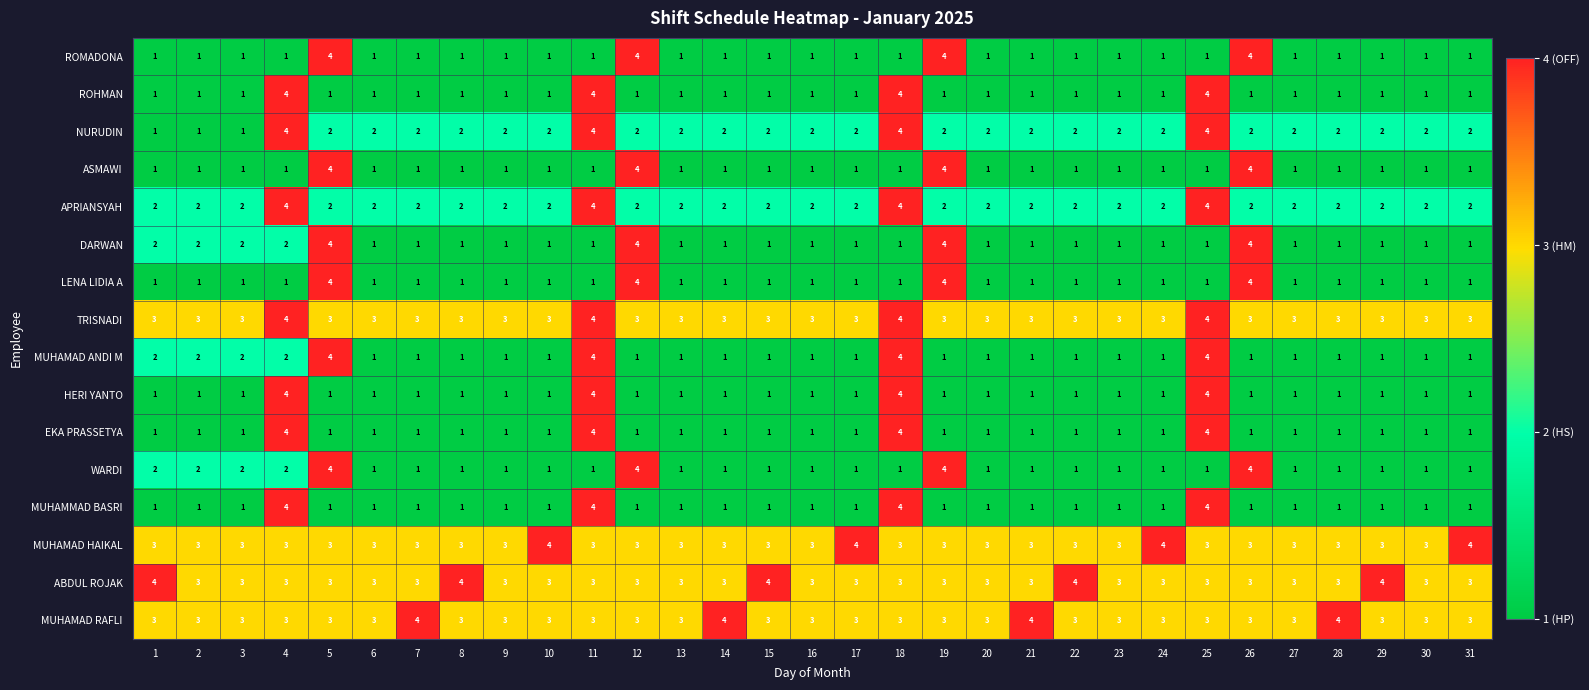

True or false: NURUDIN has a value of 2 at 16.

True